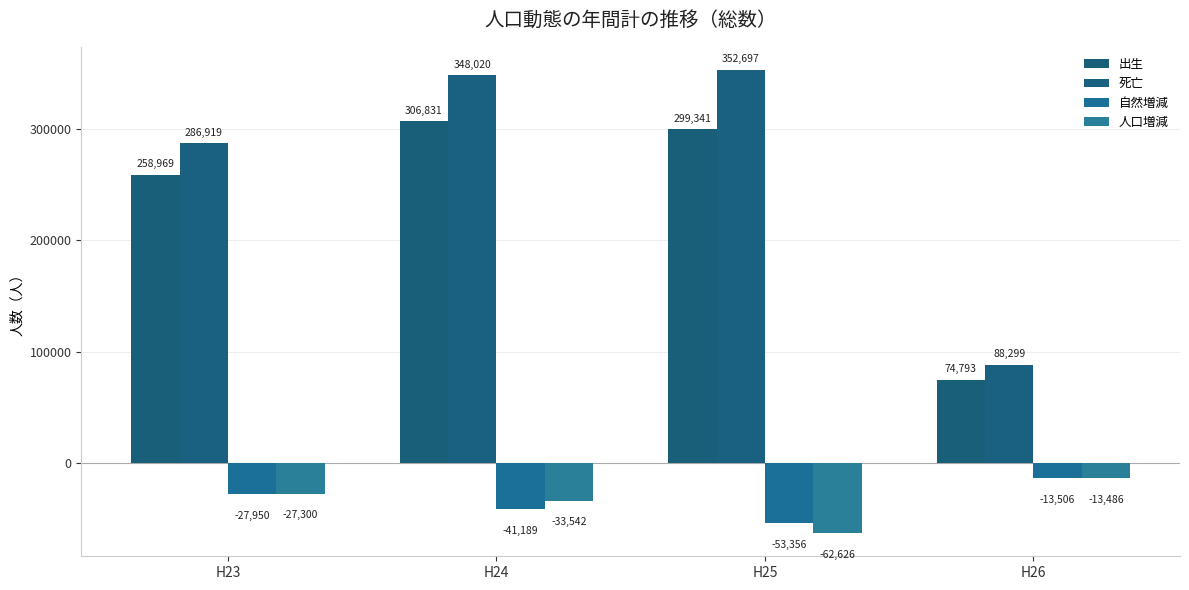

Which series has the widest spread of values?

死亡